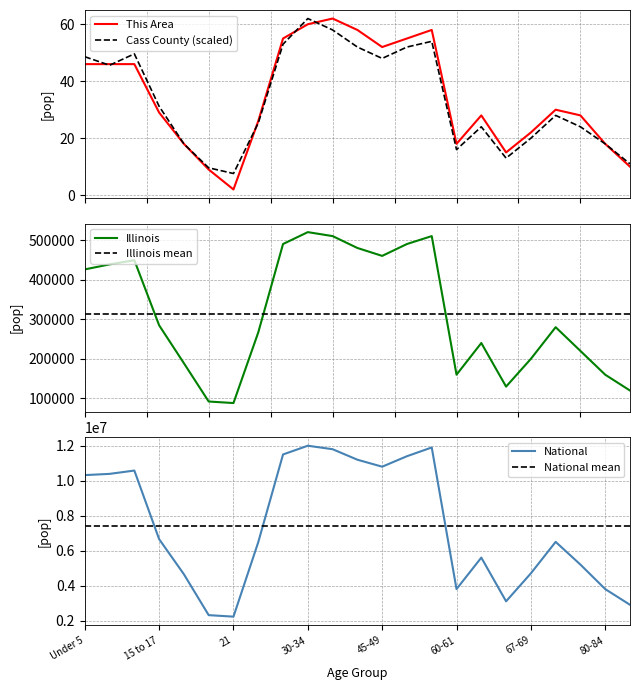

Rank the series by their maximum value, from highest to lowest.

National, National mean, Illinois, Illinois mean, This Area, Cass County (scaled)